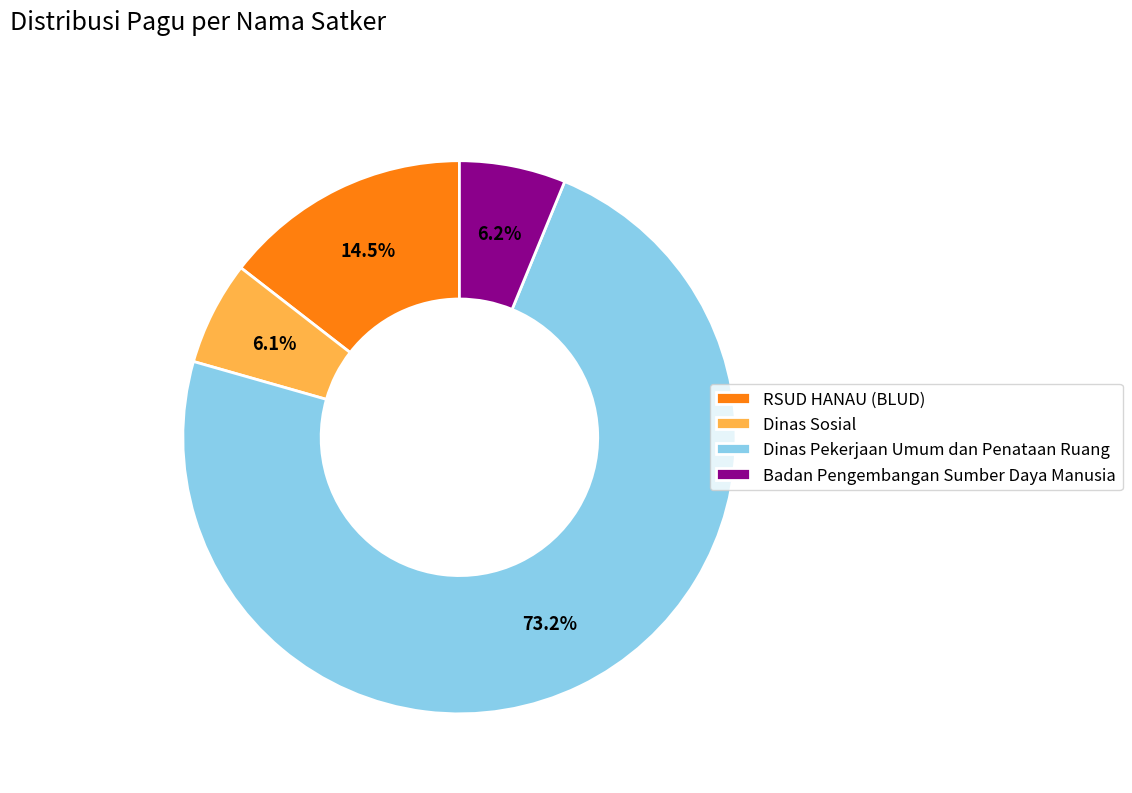

What is the total percentage of Badan Pengembangan Sumber Daya Manusia and Dinas Sosial?

12.3%